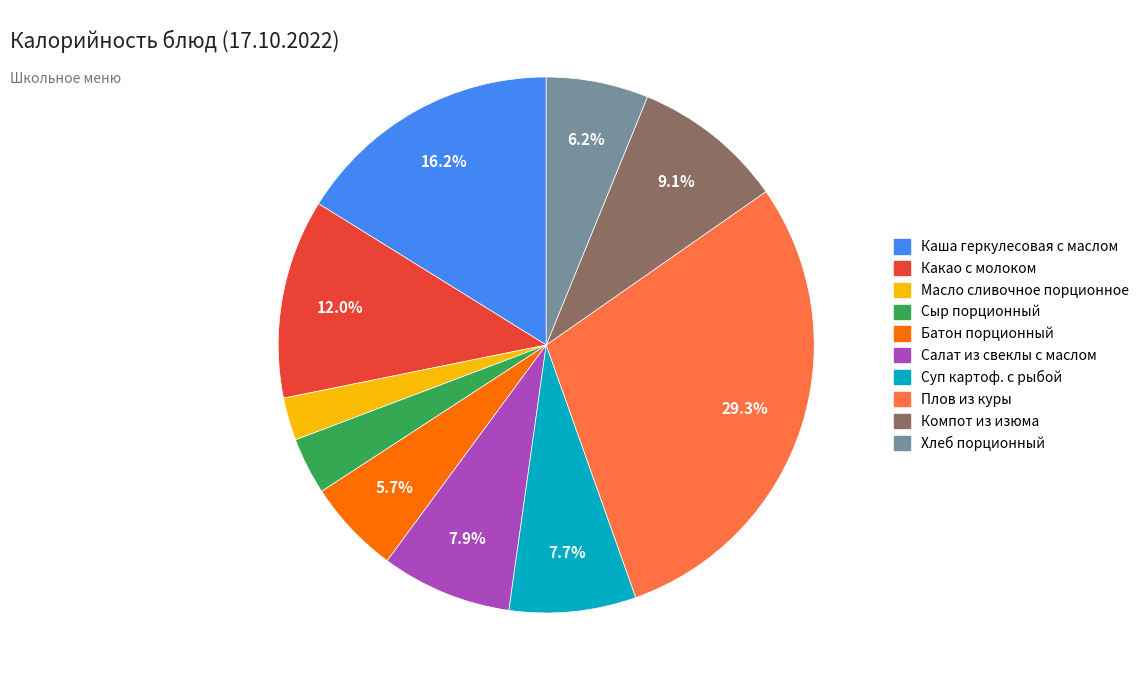

Is there a majority slice in this chart?

No